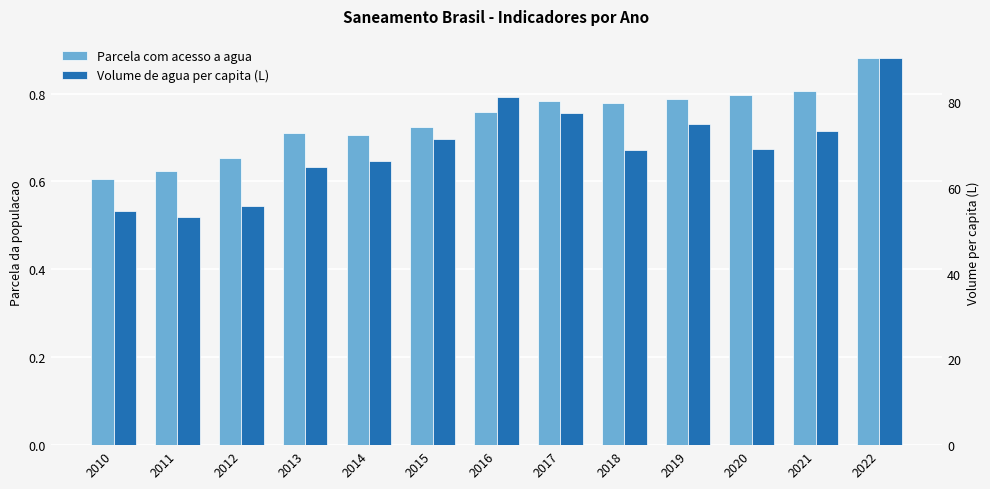

Is it true that Parcela com acesso a agua equals 1.2 at 2015?

False